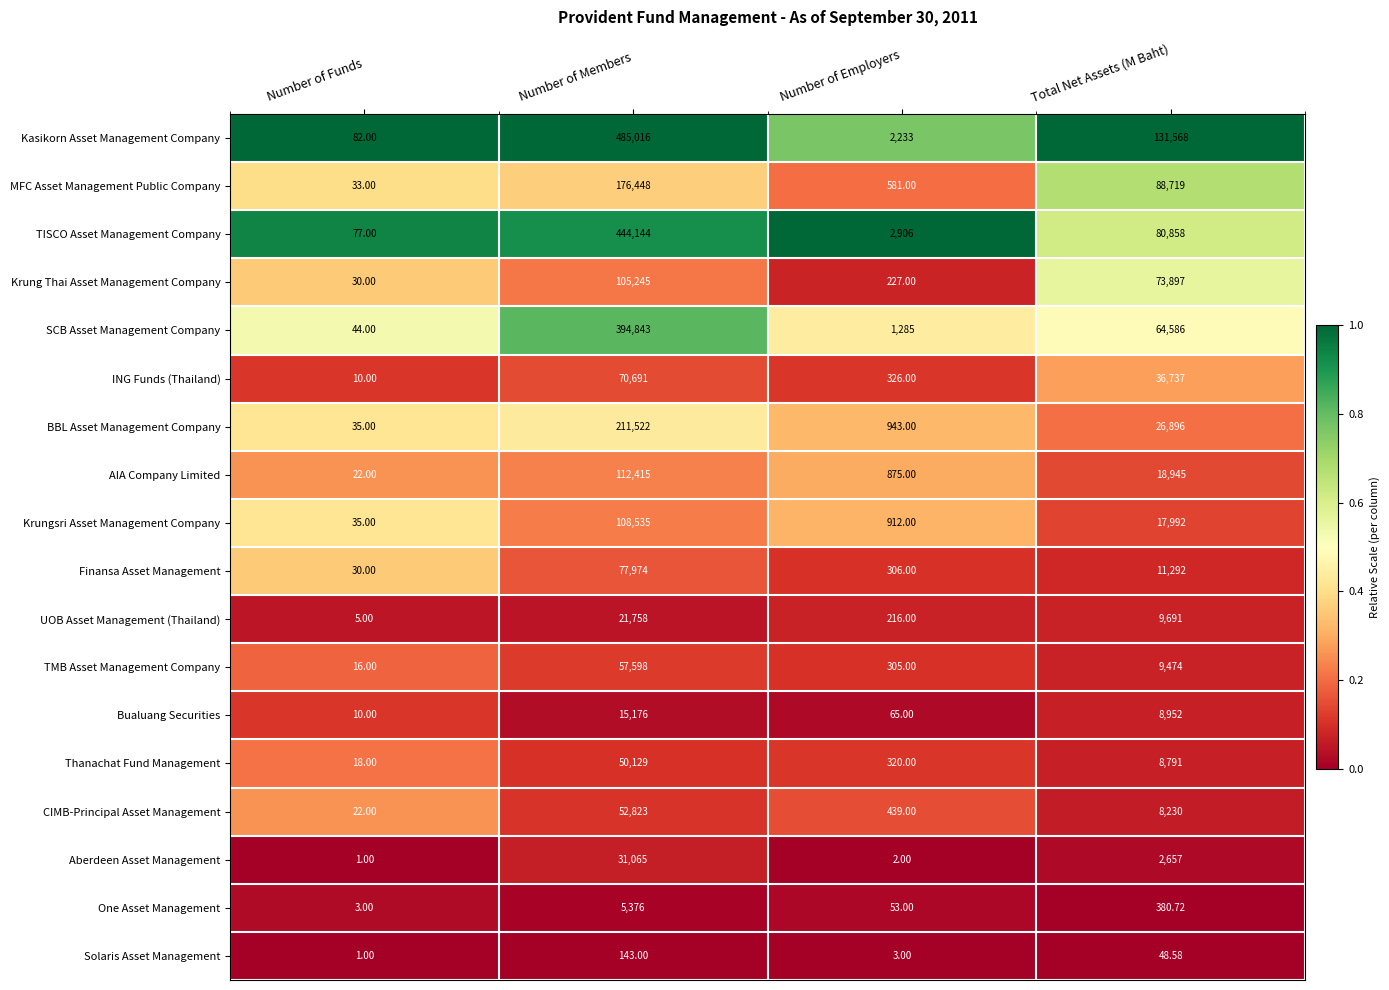

At which label does SCB Asset Management Company reach its minimum?

Number of Funds